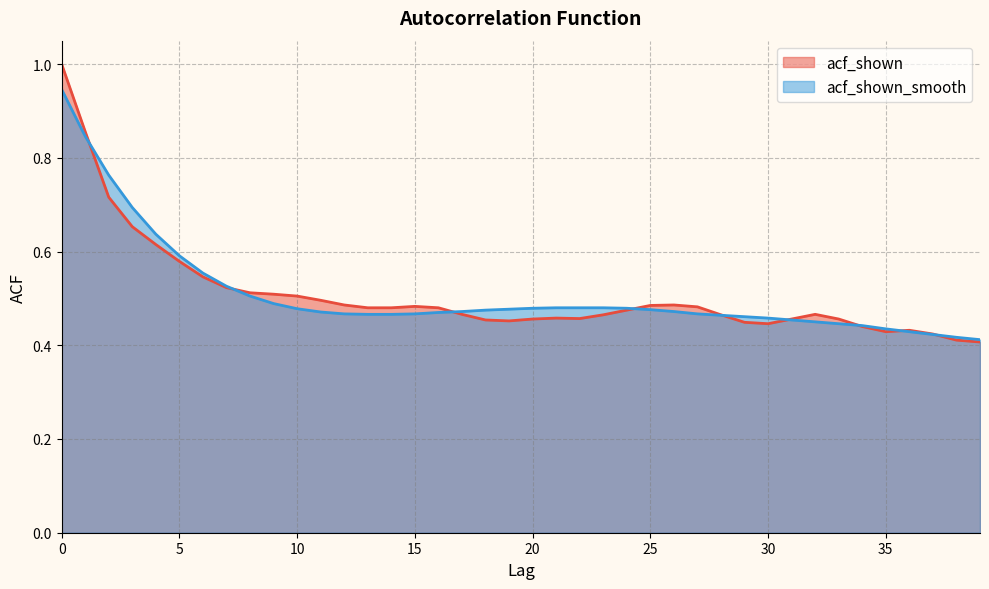

What is the sum of the acf_shown values at 16 and 32?

0.9